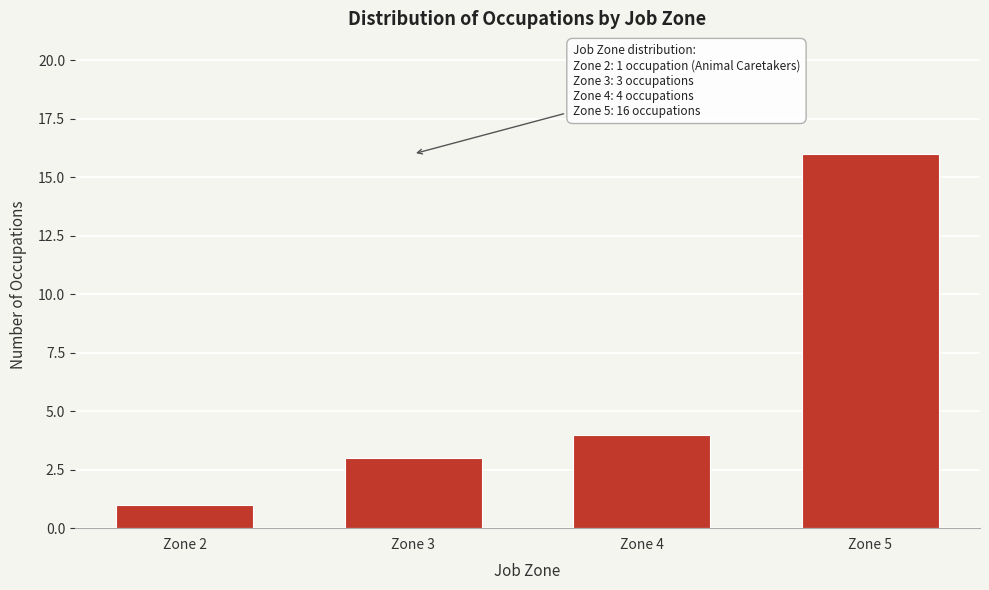

Reading right to left, what are all the values shown in this chart?

Zone 5=16	Zone 4=4	Zone 3=3	Zone 2=1